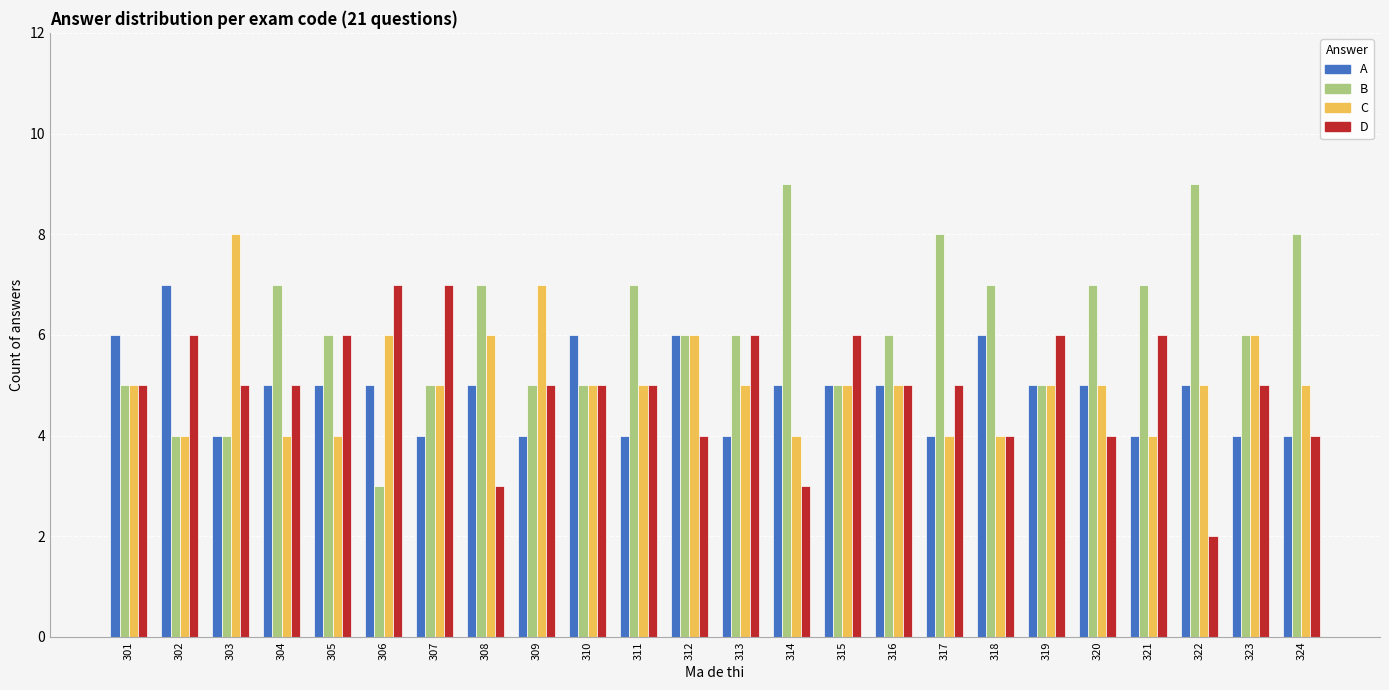

Are the bars grouped side by side (vs. stacked)?

Yes